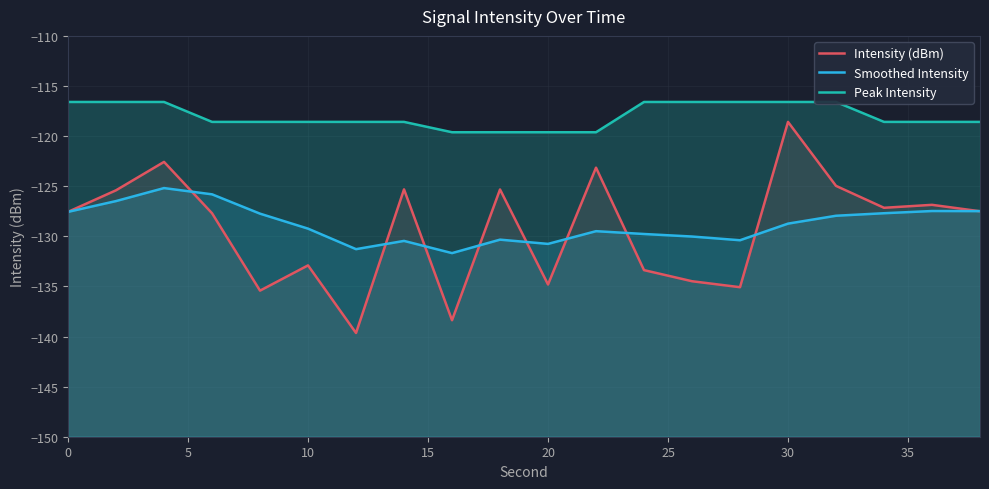

How many values in the Smoothed Intensity series are below -128?

11